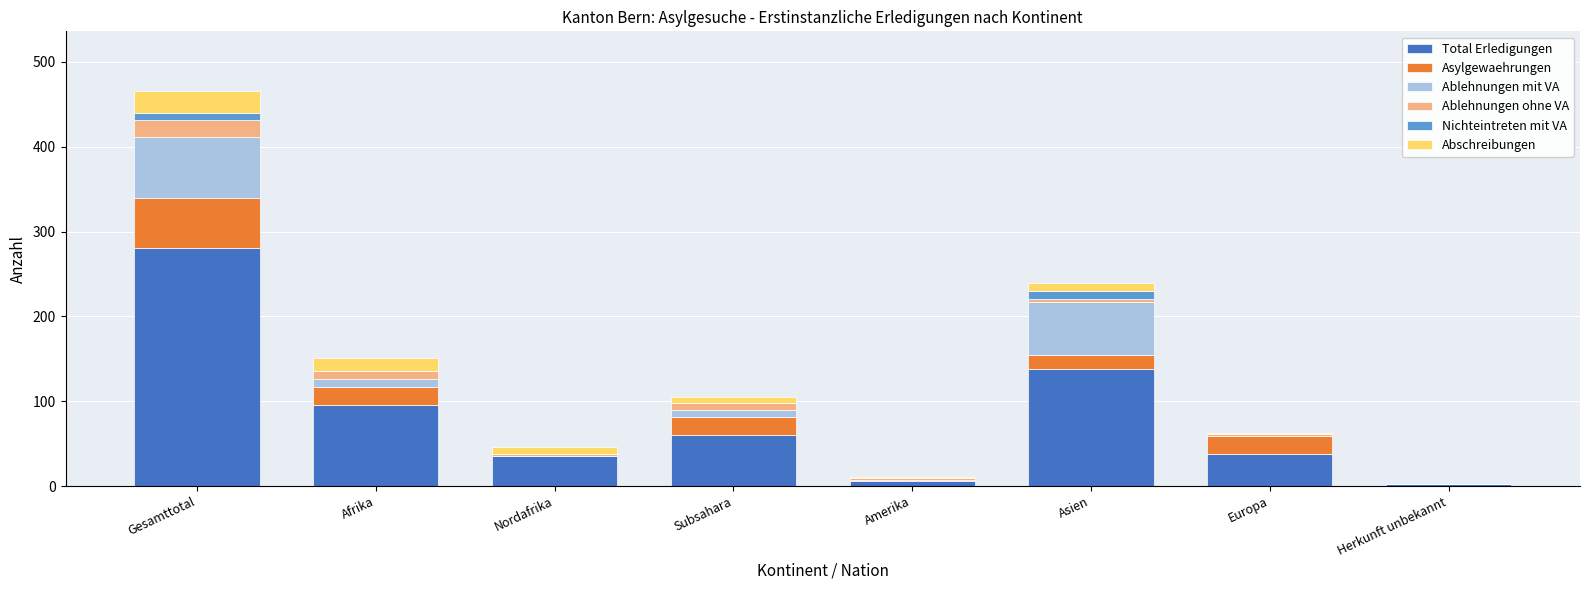

At which category is the sum across all series the highest?

Gesamttotal